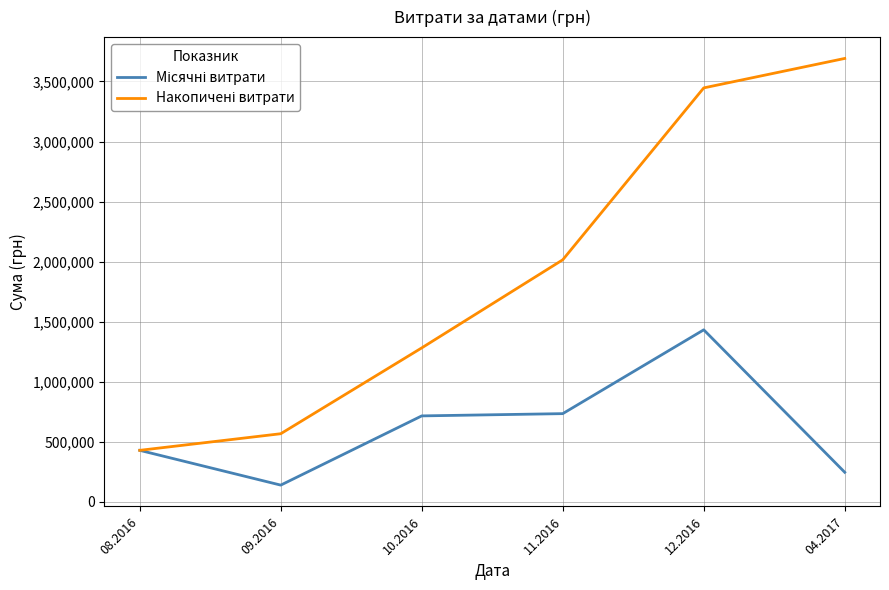

At which category is the sum across all series the highest?

12.2016